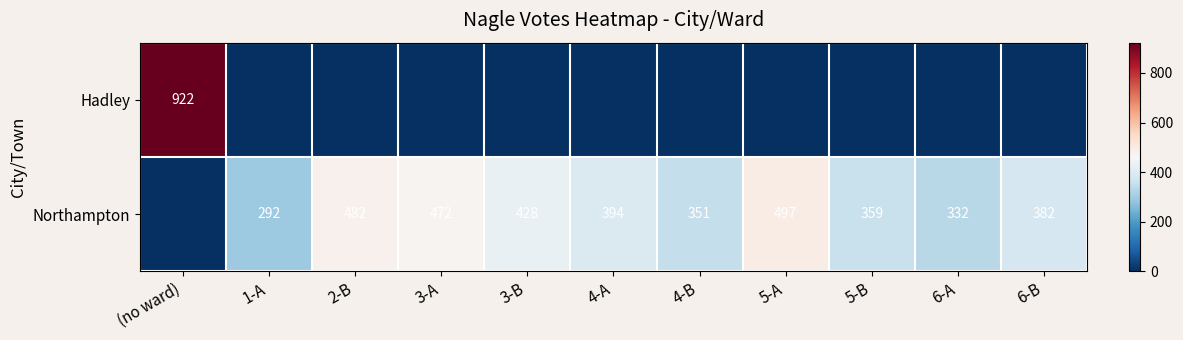

Is the value of Northampton at 3-A greater than the value of Hadley at (no ward)?

No